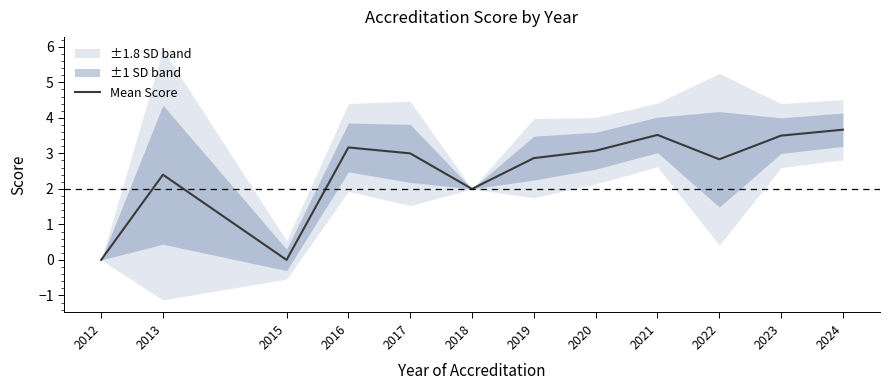

True or false: the data has more than 1 interior local peaks.

True